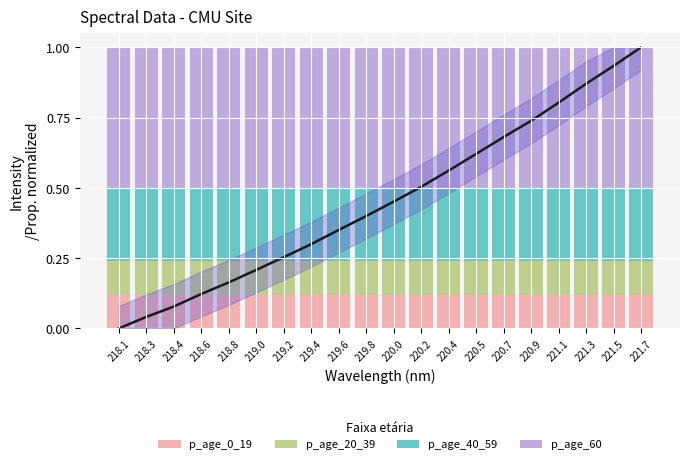

The value of Spectral Intensity (norm) at 220.7 is 0.7. True or false?

True